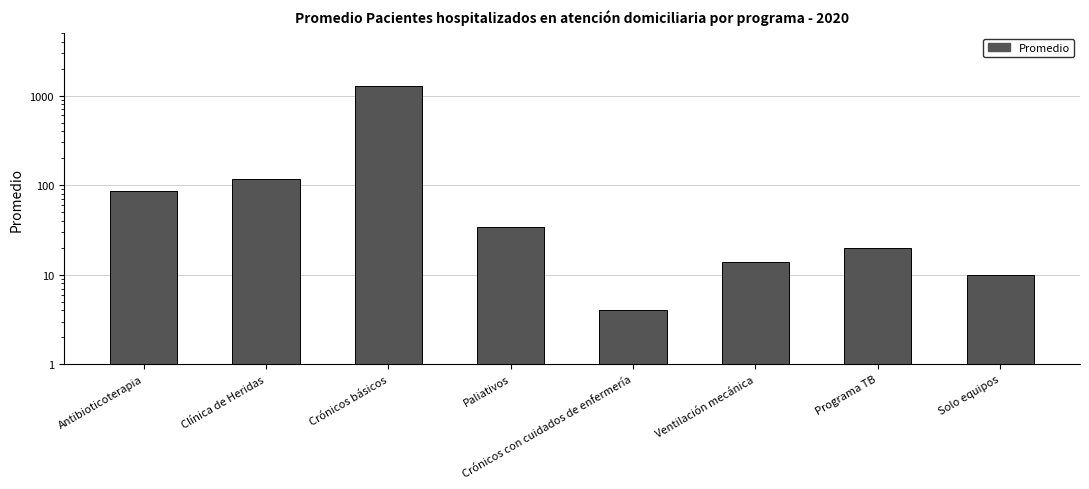

What is the sum of the values at Crónicos básicos and Clínica de Heridas?

1397